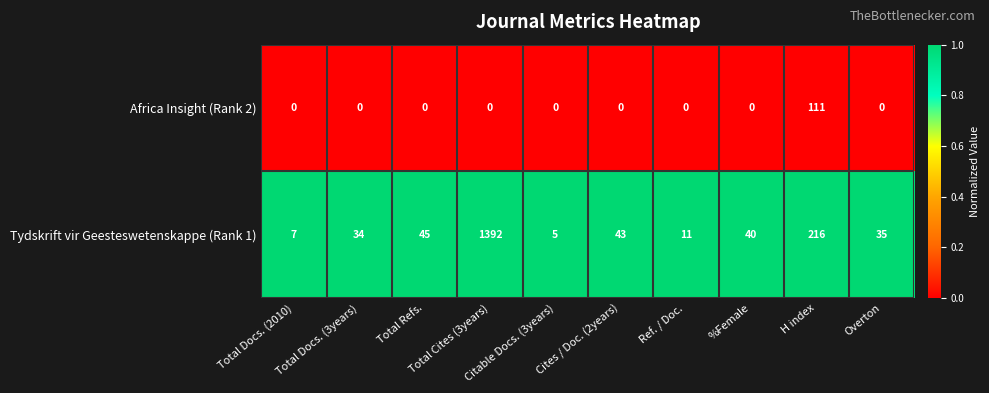

What is the maximum value shown in the chart?

1392